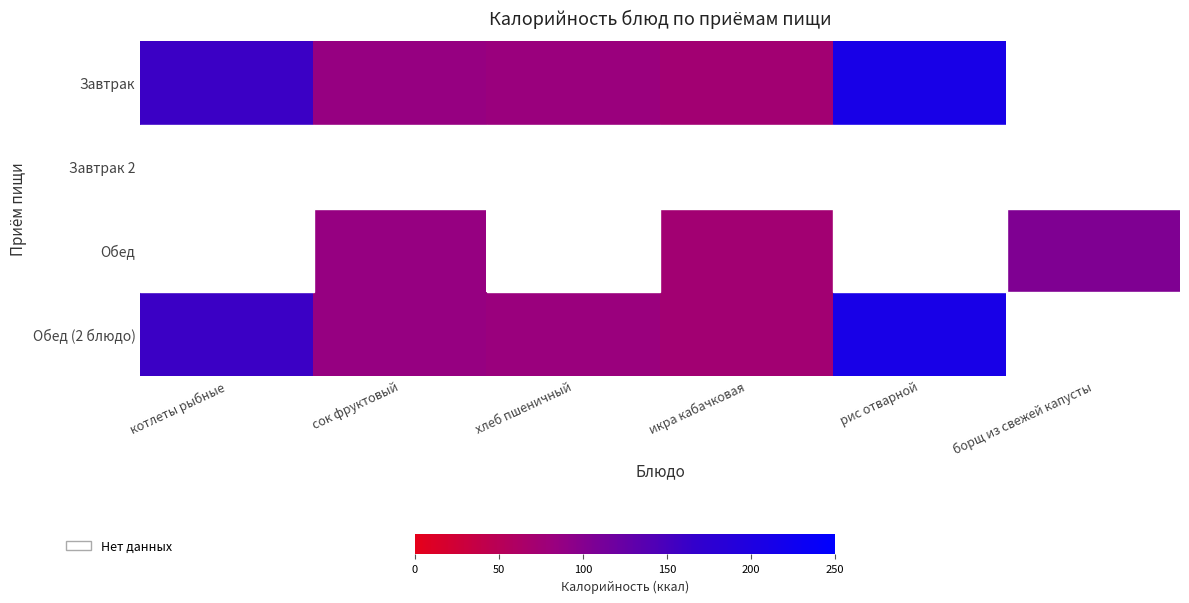

At which label does Завтрак reach its peak?

рис отварной